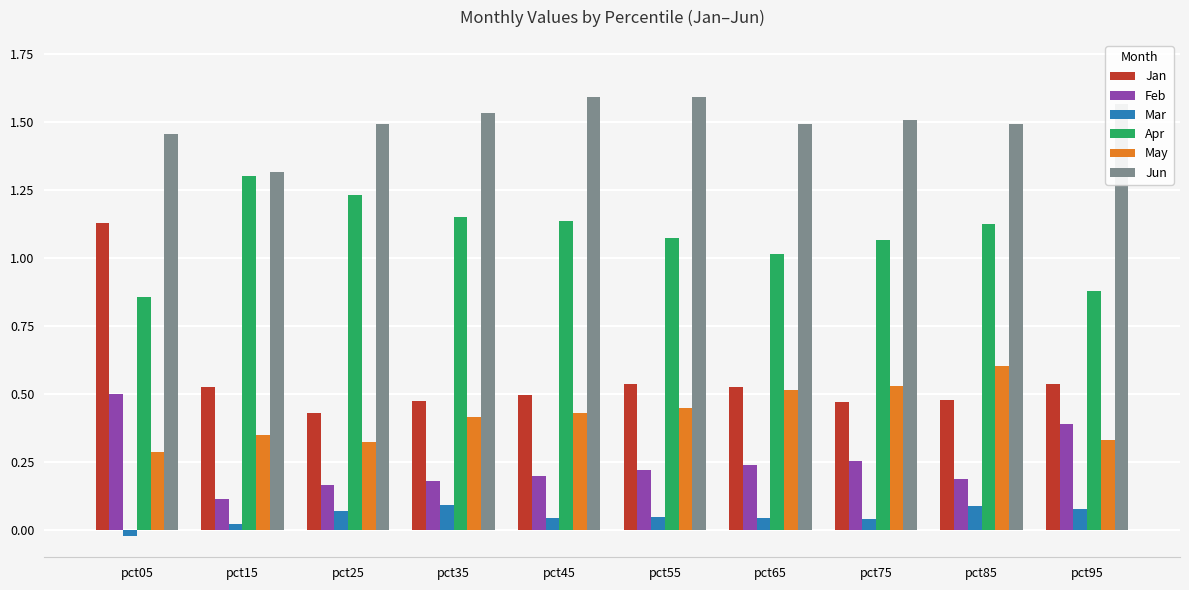

How many categories are shown in the chart?

10